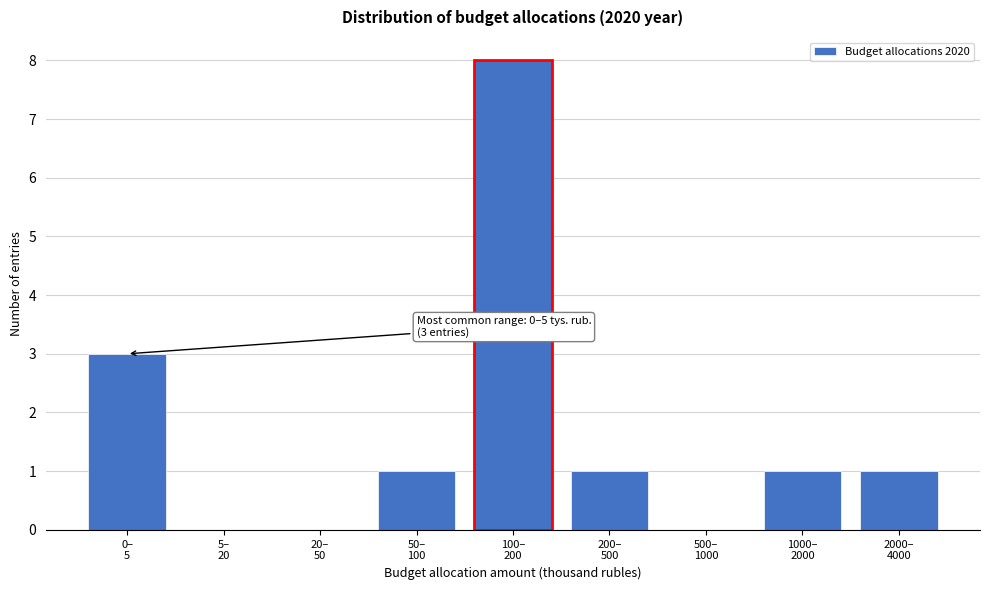

What is the maximum value shown in the chart?

8